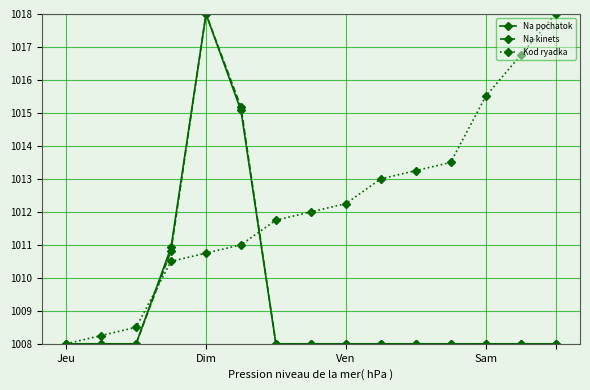

True or false: Kod ryadka has more than 0 interior local peaks.

False